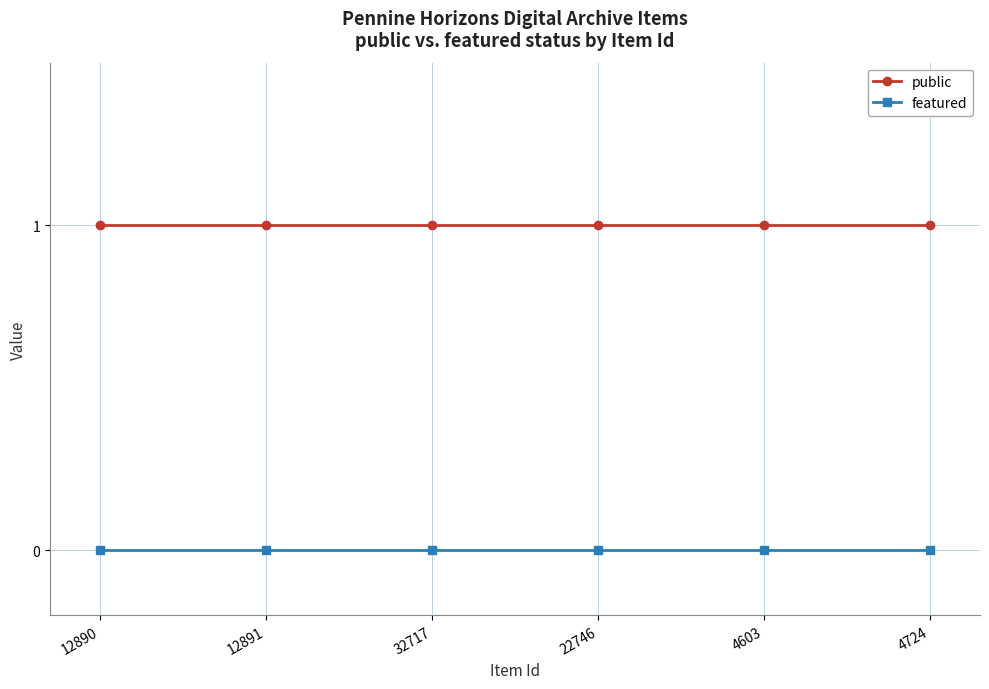

How many lines are shown in the chart?

2